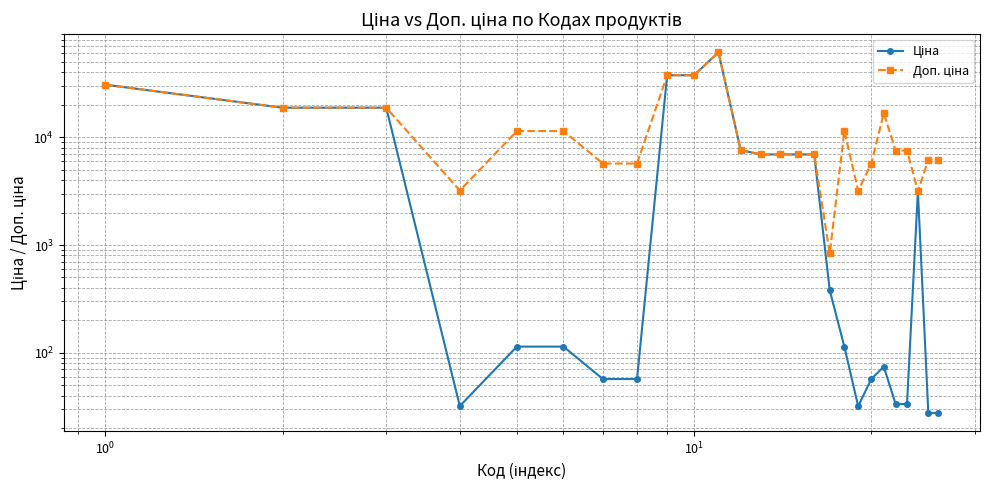

What is the value of the Доп. ціна point at the 10th from the left?

37593.6